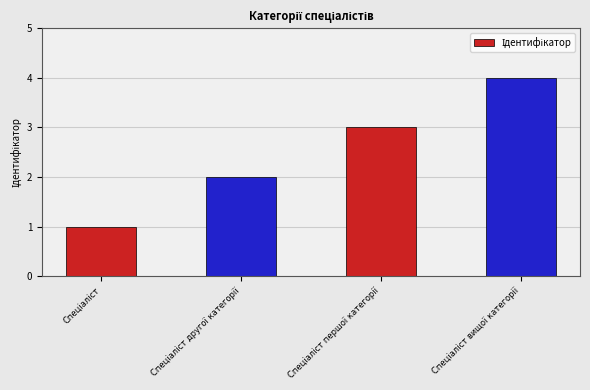

What is the greatest value displayed?

4